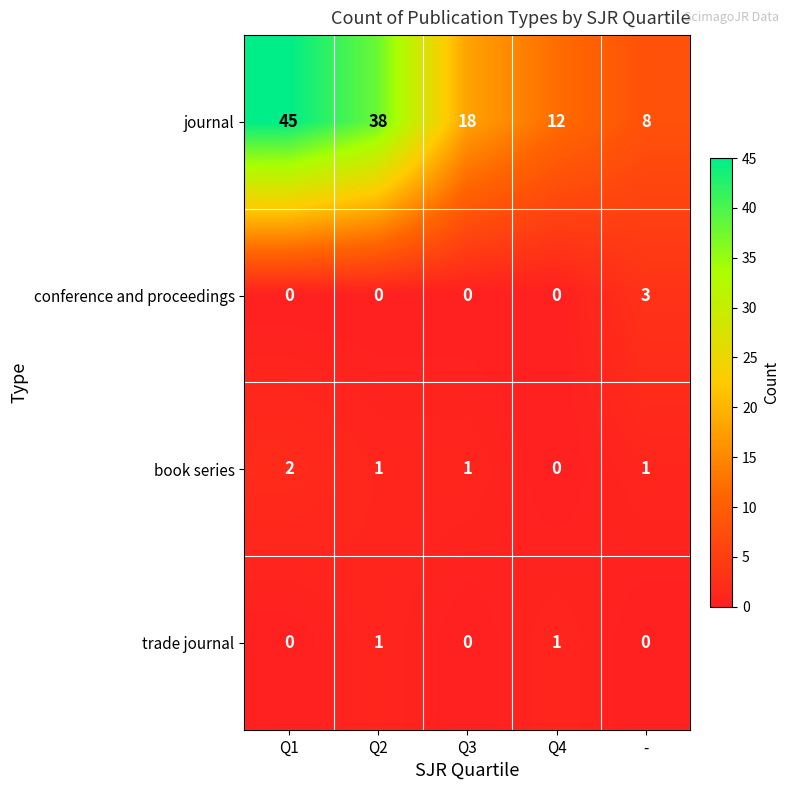

How many data points in conference and proceedings are above 0?

1